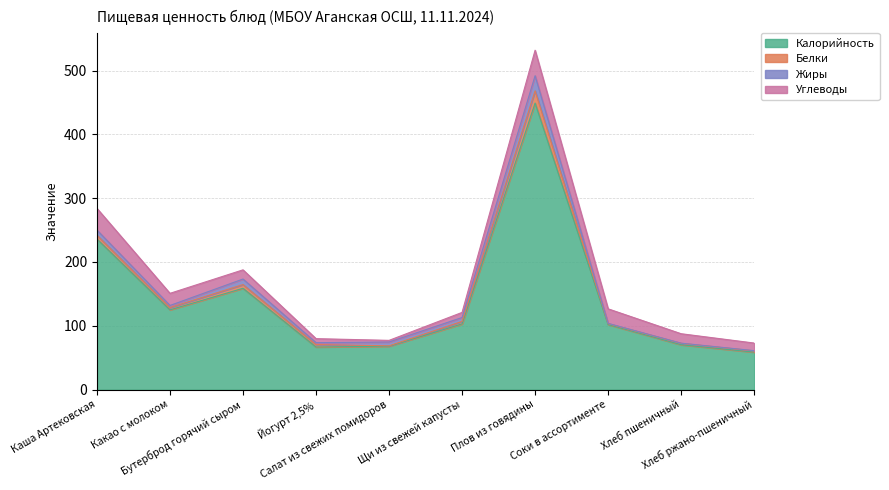

What are all the series names shown in the legend?

Калорийность, Белки, Жиры, Углеводы